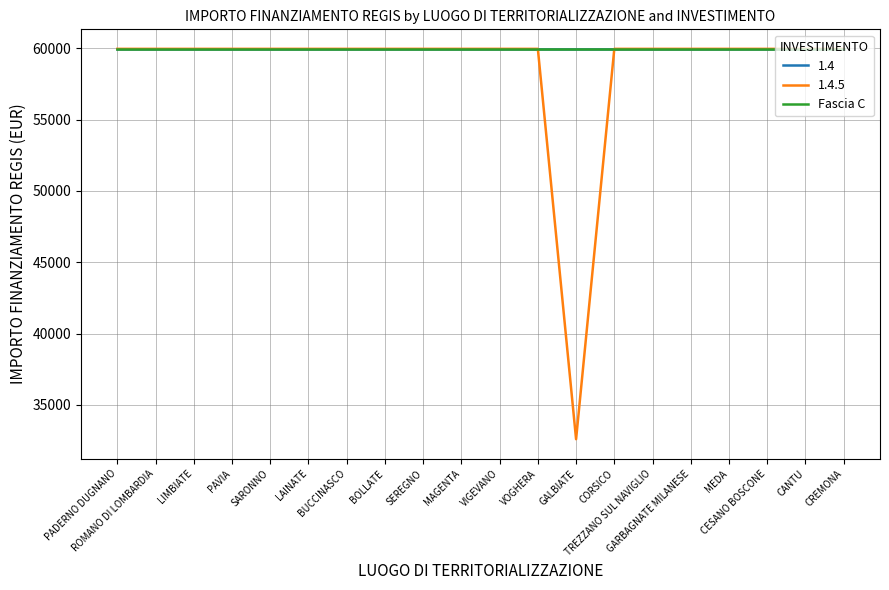

Which series has the largest total across all categories?

1.4